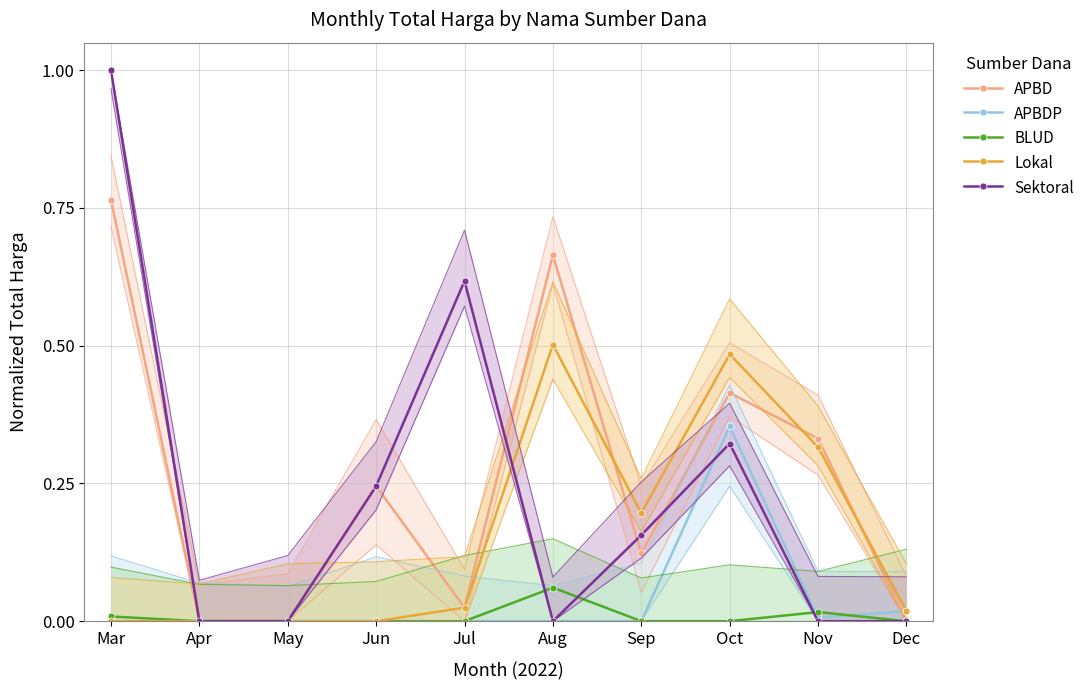

In APBD, how many points are lower than both neighbors (excluding endpoints)?

2